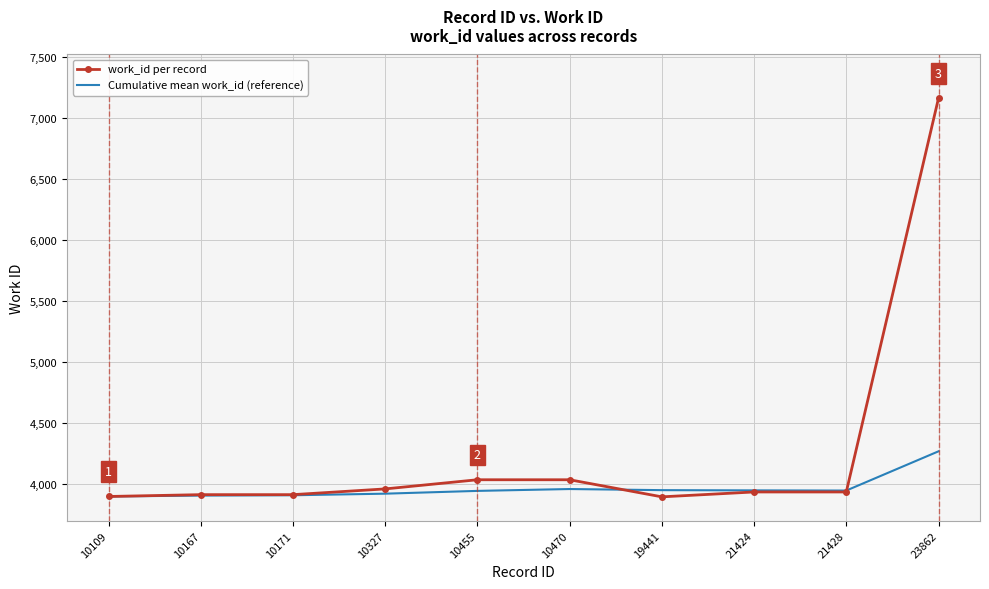

What is the minimum value shown in the chart?

3898.0